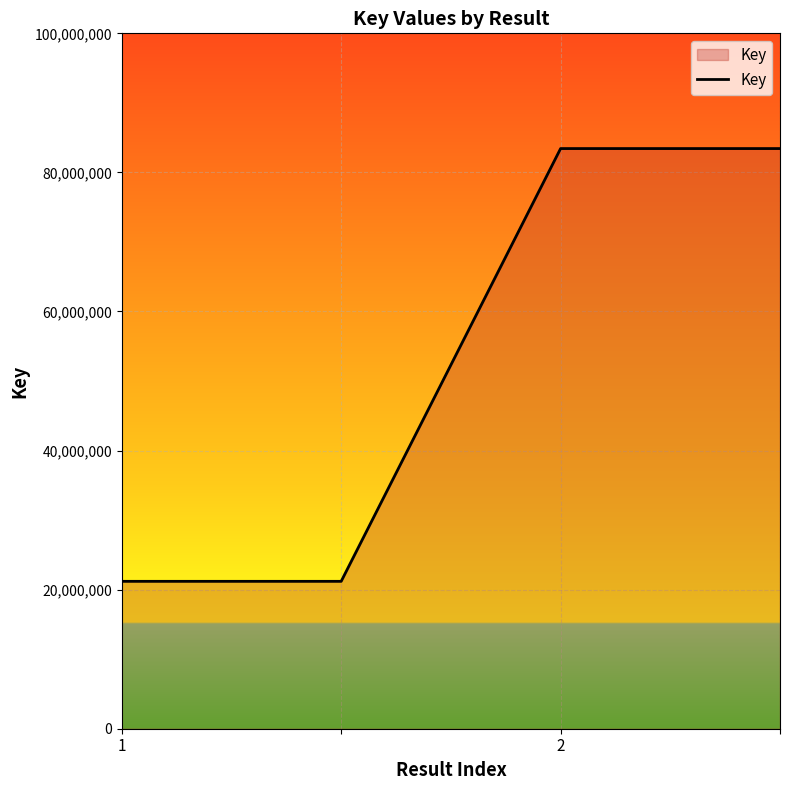

Reading left to right, what are all the values shown in this chart?

21195613	21195613	83429334	83429334